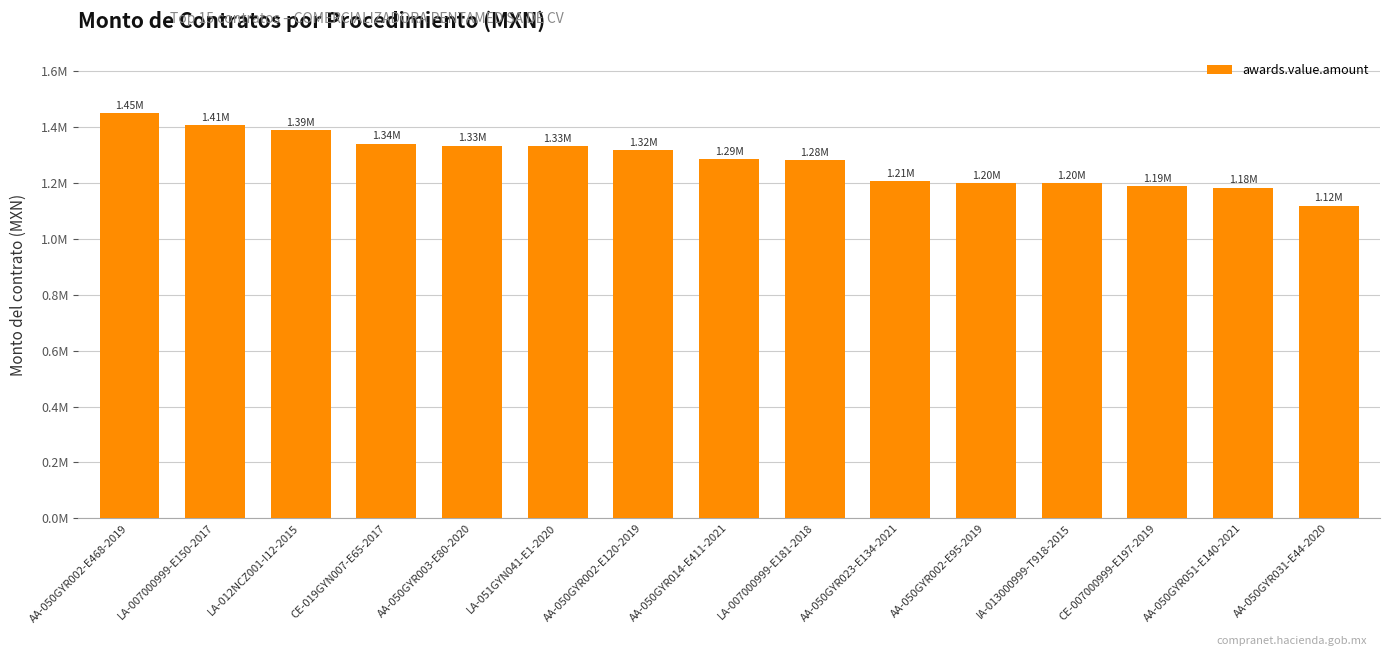

Reading right to left, transcribe all the data shown in this chart.

AA-050GYR031-E44-2020=1119195.0	AA-050GYR051-E140-2021=1183543.9	CE-007000999-E197-2019=1188810.0	IA-013000999-T918-2015=1198532.4	AA-050GYR002-E95-2019=1200931.2	AA-050GYR023-E134-2021=1207088.4	LA-007000999-E181-2018=1282380.0	AA-050GYR014-E411-2021=1286580.0	AA-050GYR002-E120-2019=1317688.4	LA-051GYN041-E1-2020=1331006.9	AA-050GYR003-E80-2020=1333629.0	CE-019GYN007-E65-2017=1341000.0	LA-012NCZ001-I12-2015=1389291.5	LA-007000999-E150-2017=1408626.0	AA-050GYR002-E468-2019=1450105.4